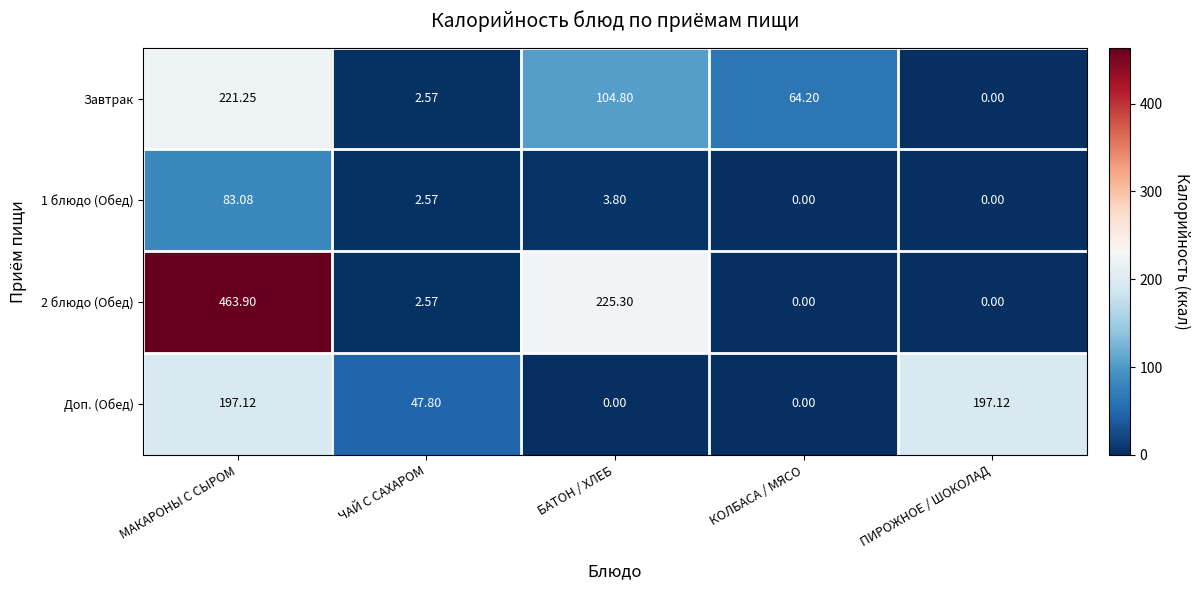

Which category has the highest value in the 2 блюдо (Обед) series?

МАКАРОНЫ С СЫРОМ